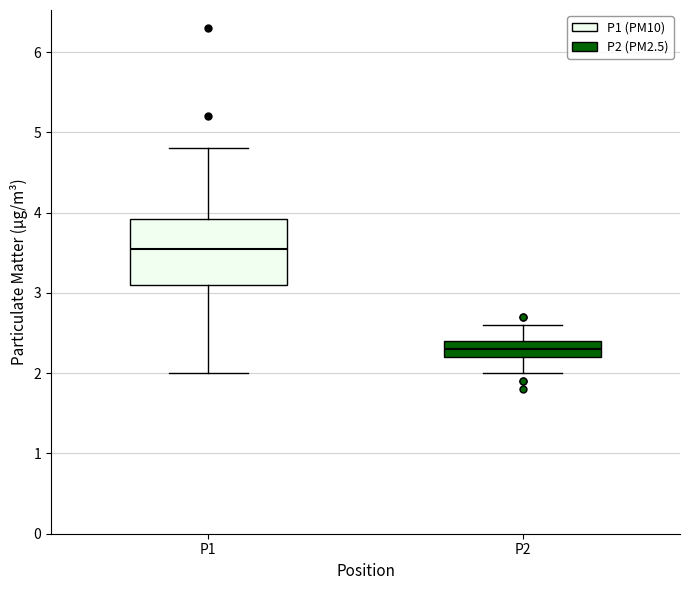

Which box has the highest median line?

P1